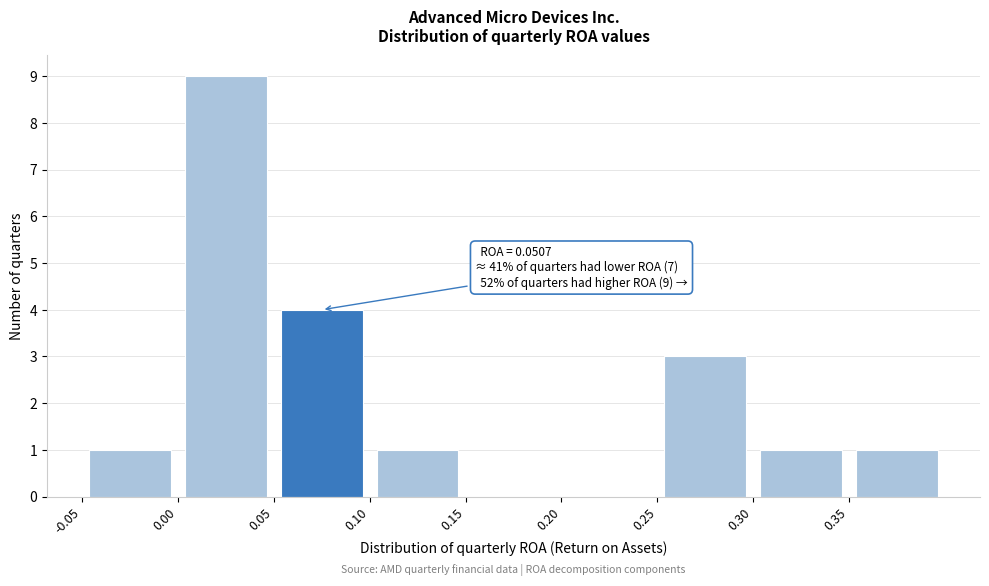

Which range on the x-axis has the tallest bar?

0.00 to 0.05